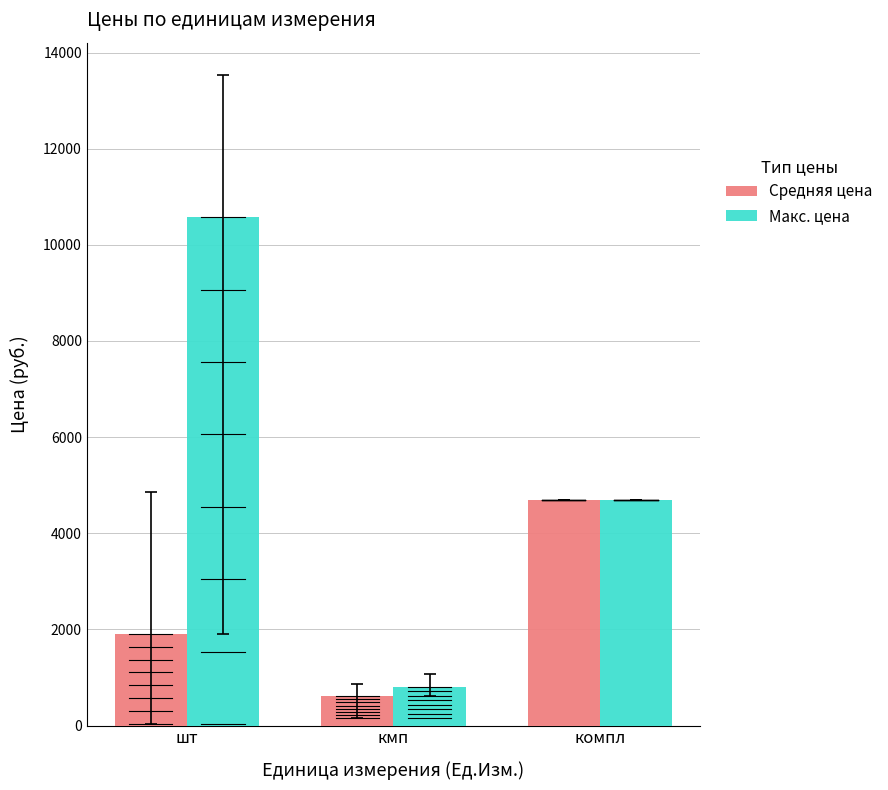

What is the value of the Макс. цена bar at the 3rd from the left?

4699.6